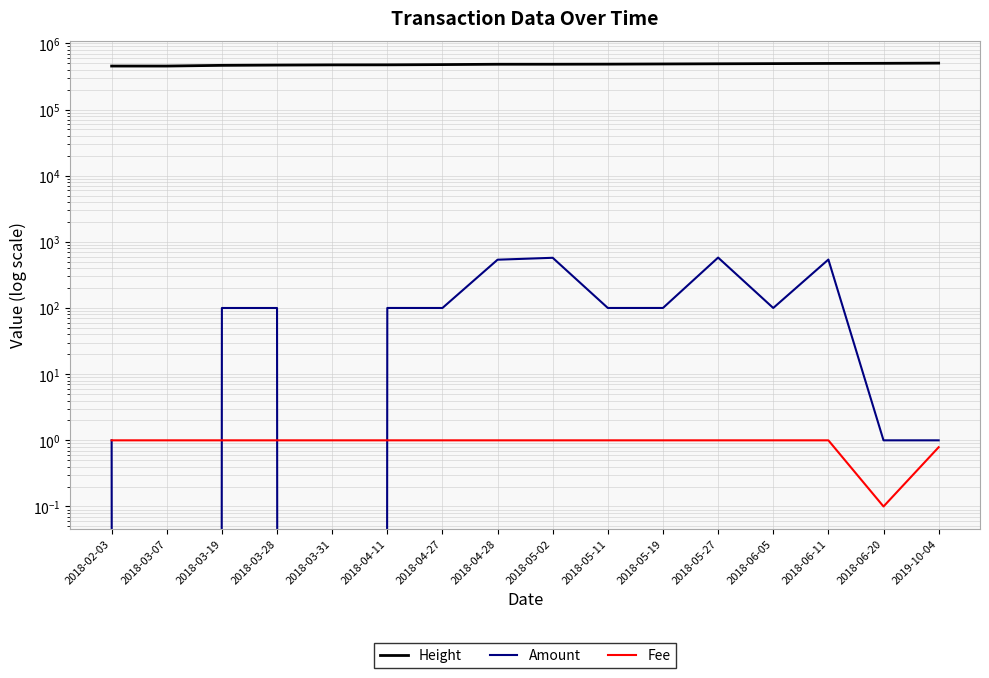

What is the difference between the maximum and minimum values in the Fee series?

0.9